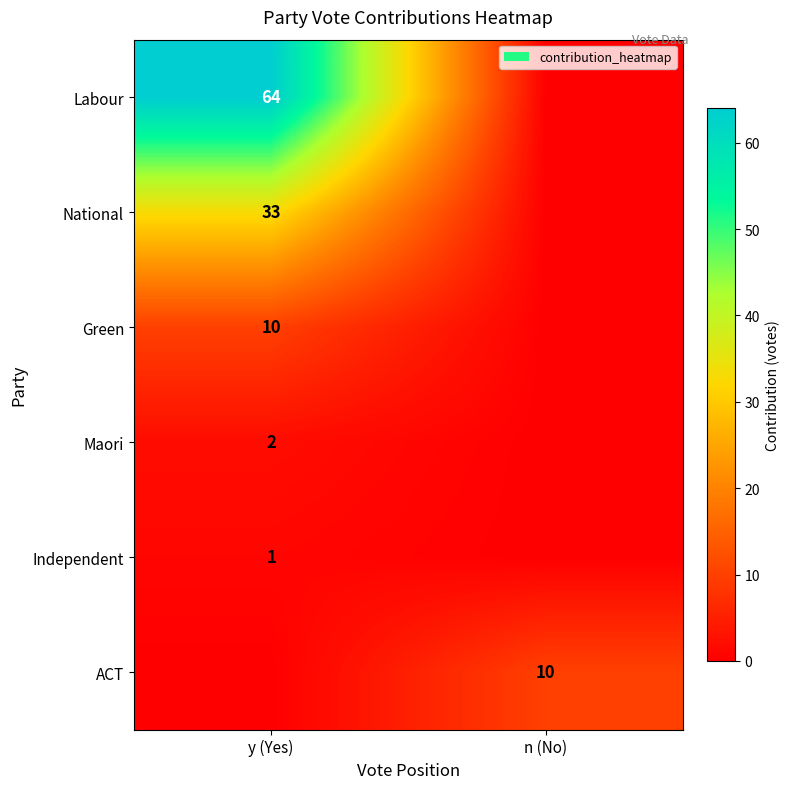

The Maori series shows 2 at y (Yes). True or false?

True